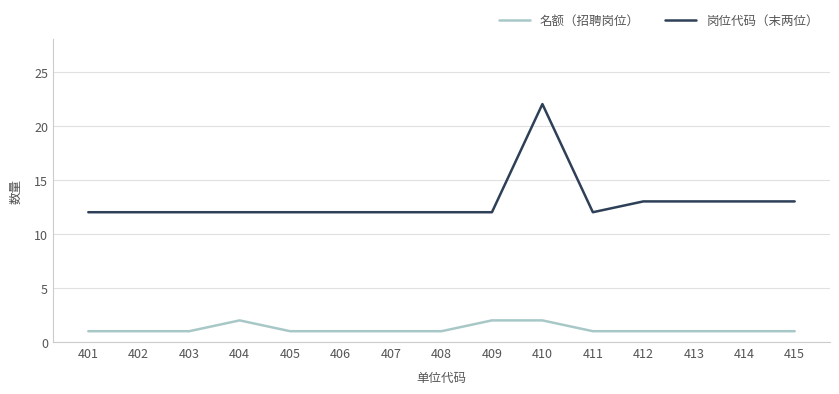

Rank the series by their average value, from lowest to highest.

名额（招聘岗位）, 岗位代码（末两位）